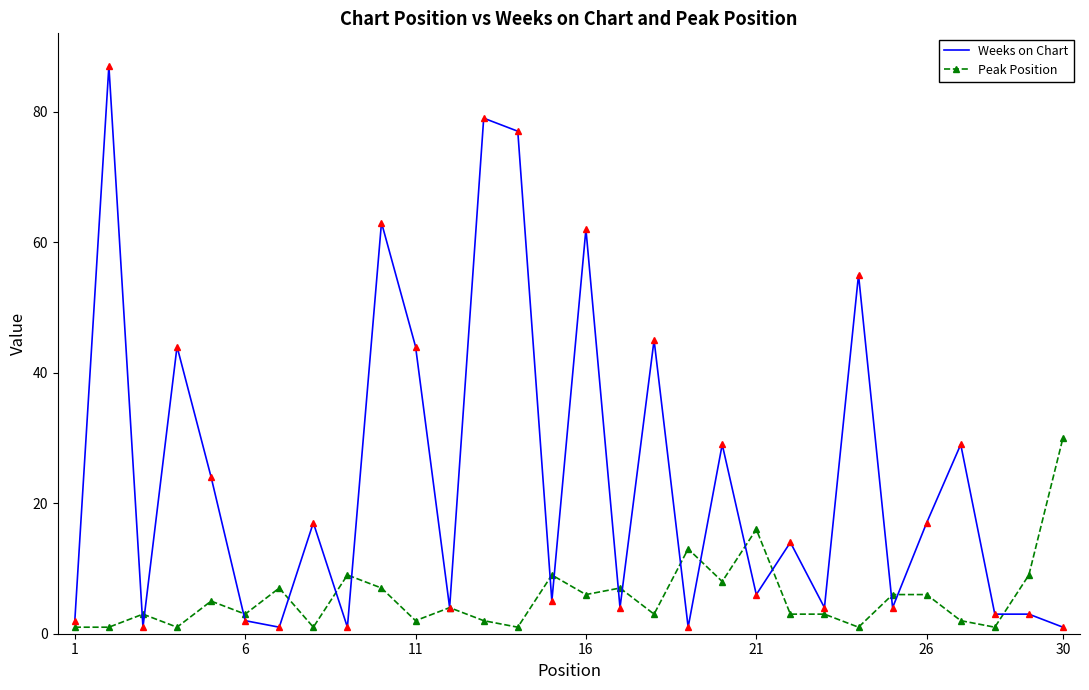

Which series has the largest total across all categories?

Weeks on Chart